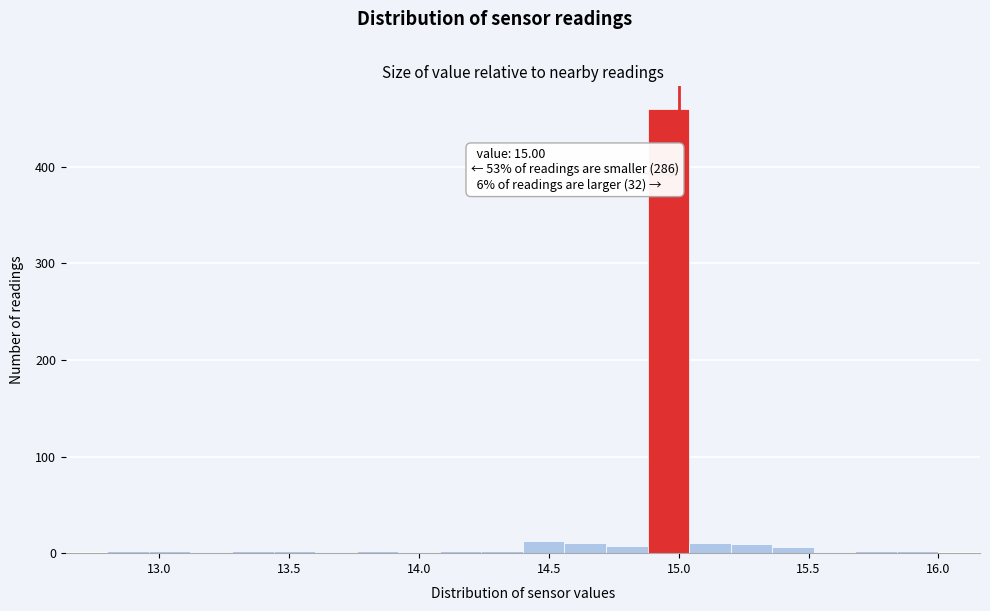

Read against the x-axis, roughly where is the centre of the tallest bar?

14.95